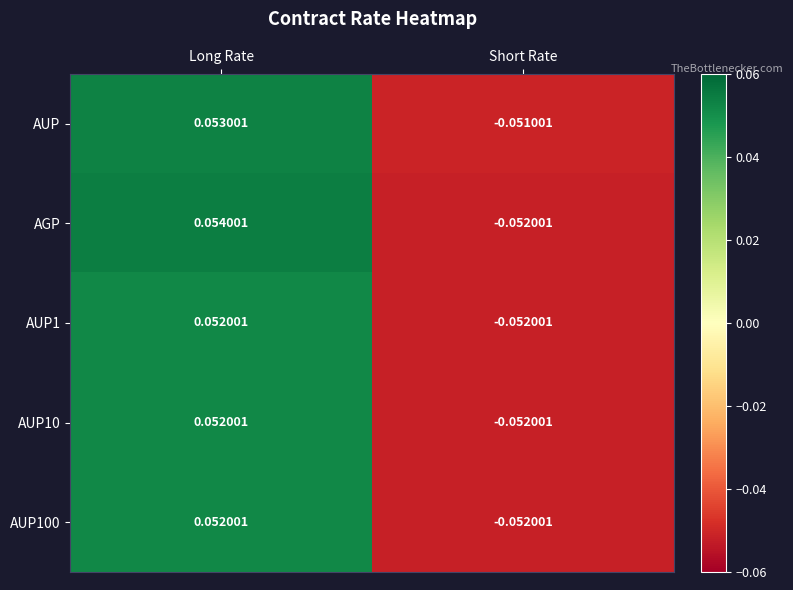

Where does the AUP100 series first go above 0?

Long Rate